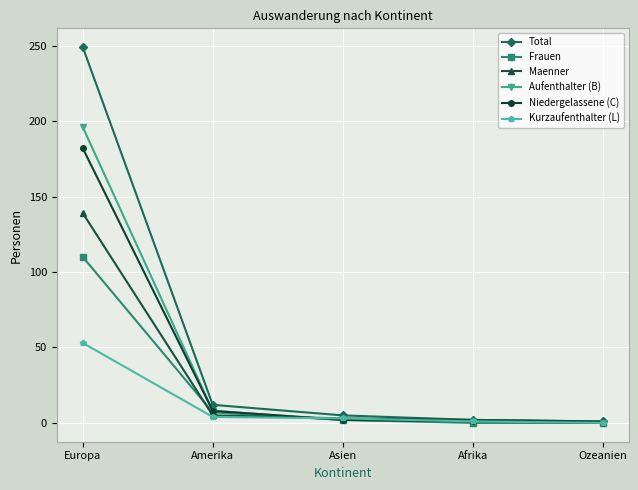

What is the difference between the Frauen values at Amerika and Asien?

5